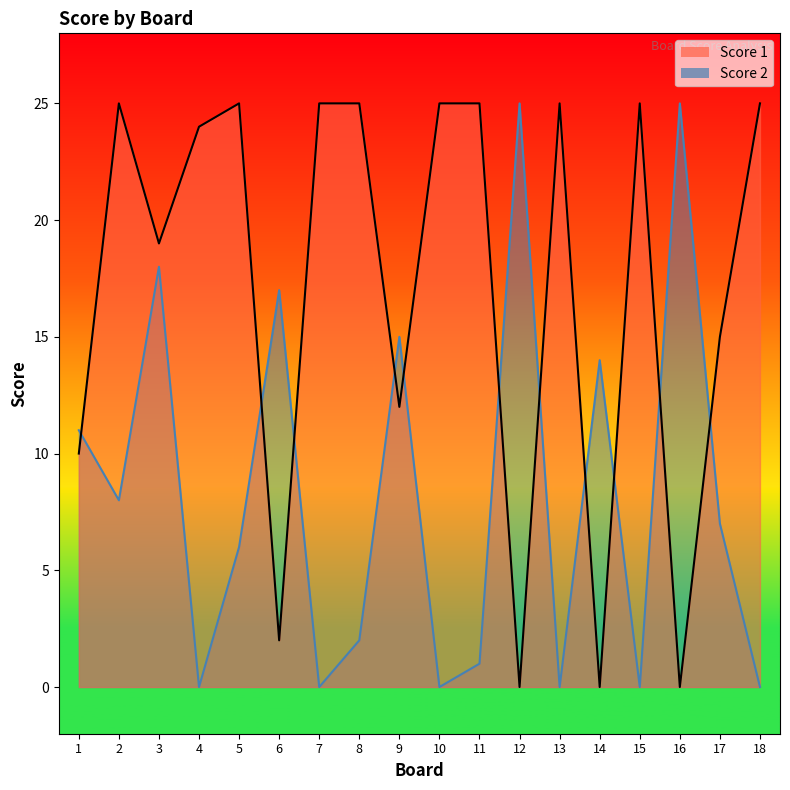

Approximately how many times larger is the value at 1 compared to 5?

0.4